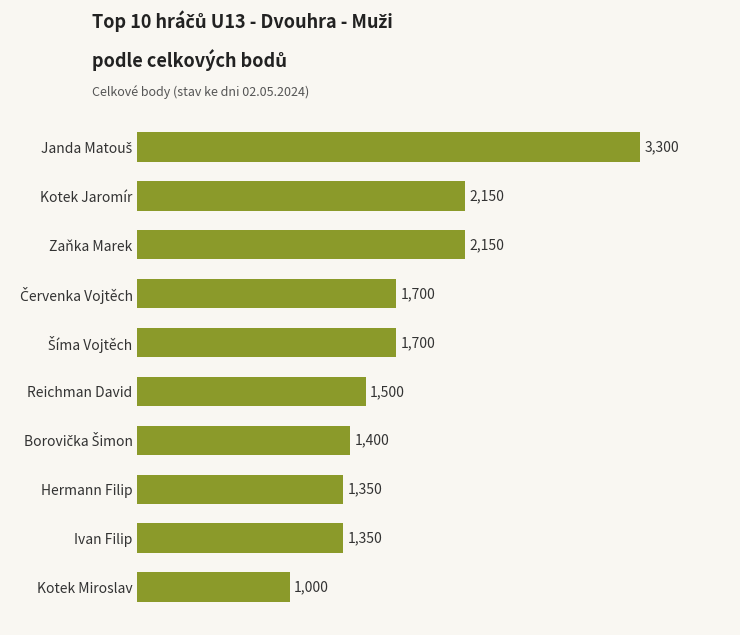

What is the difference between the maximum and minimum values?

2300